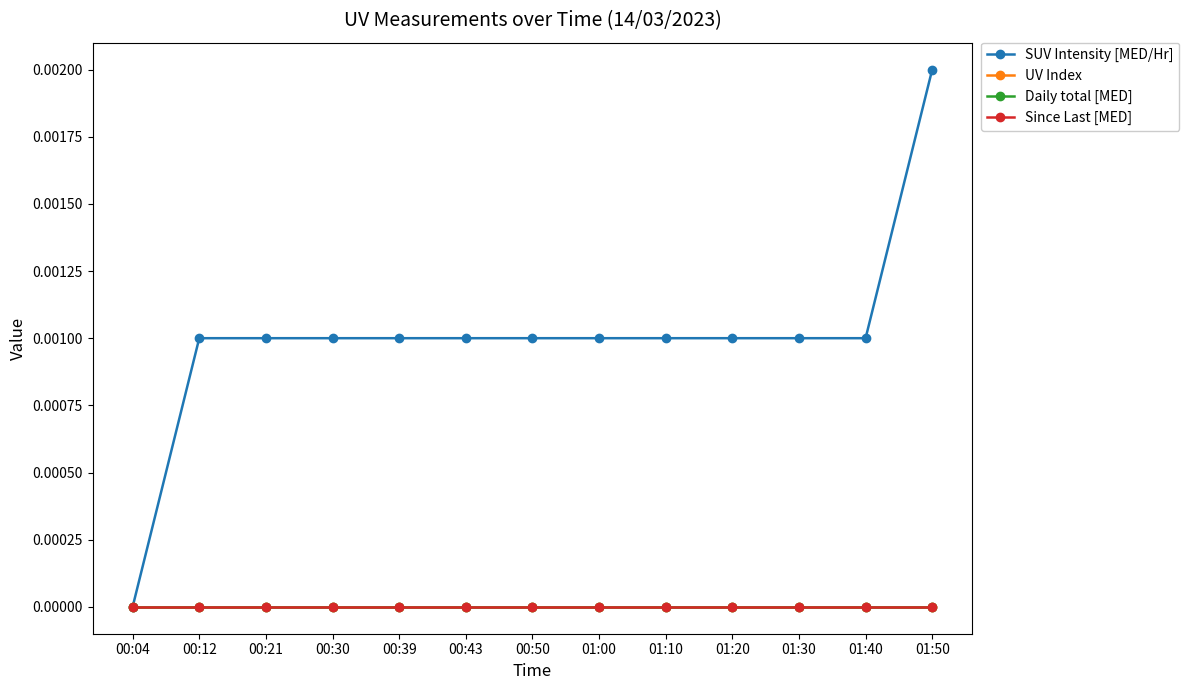

Is this an area chart (filled region under the line)?

No